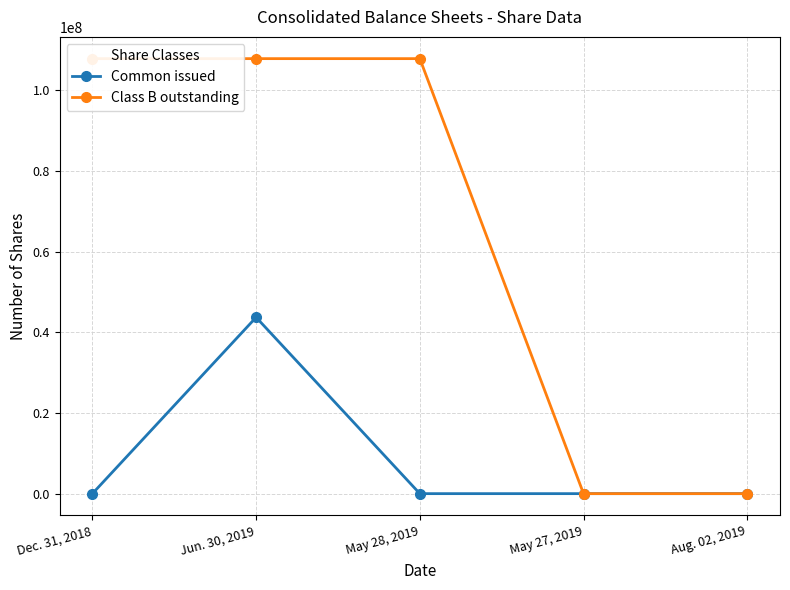

Which series has the widest spread of values?

Class B outstanding